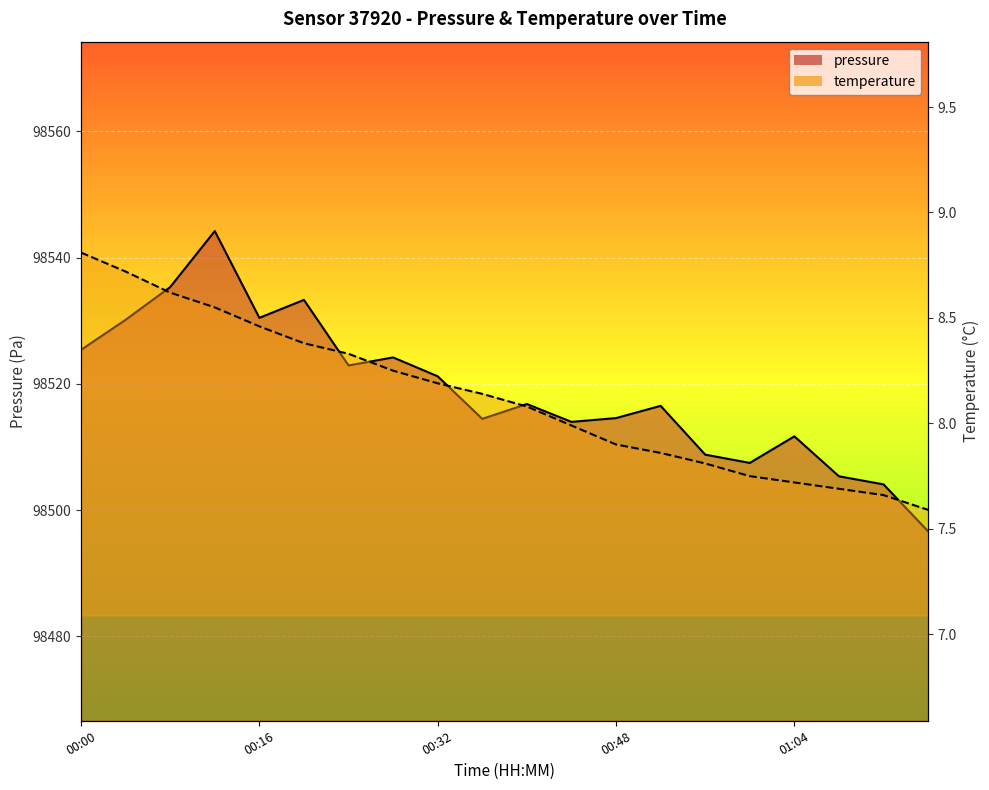

Reading right to left, list all the values displayed in this chart.

pressure: 98496.6	98504.1	98505.4	98511.7	98507.5	98508.8	98516.5	98514.6	98514.0	98516.8	98514.5	98521.2	98524.2	98522.9	98533.3	98530.5	98544.2	98535.3	98530.1	98525.4
temperature: 7.6	7.7	7.7	7.7	7.8	7.8	7.9	7.9	8.0	8.1	8.1	8.2	8.2	8.3	8.4	8.5	8.6	8.6	8.7	8.8